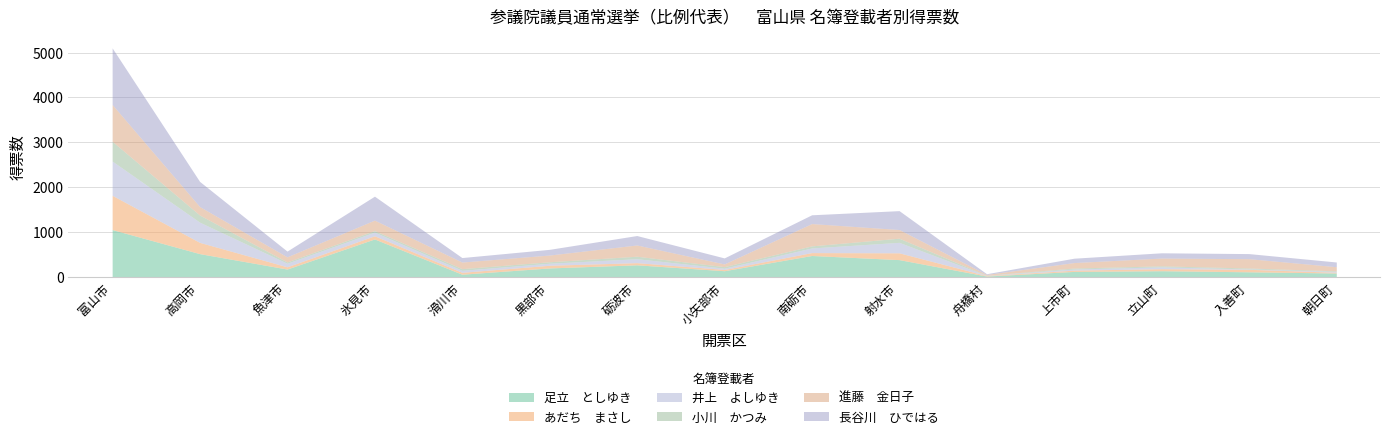

Reading left to right, what are all the values shown in this chart?

足立　としゆき: 1057.1	521.4	178.1	848.1	63.0	202.5	272.1	140.5	479.9	387.9	22.0	125.0	140.8	116.7	89.8
あだち　まさし: 762.9	250.6	49.9	70.9	42.0	59.5	47.9	28.5	64.1	151.1	10.0	28.0	45.2	55.3	16.2
井上　よしゆき: 763.6	450.8	80.0	82.0	44.9	45.9	88.0	27.9	104.0	233.7	5.0	26.0	41.0	9.0	19.1
小川　かつみ: 440.2	158.8	28.0	33.0	37.0	32.0	55.4	35.0	46.0	92.0	3.0	21.5	22.0	20.0	13.0
進藤　金日子: 819.0	189.0	114.0	234.0	147.0	150.0	251.0	60.0	497.0	194.0	18.0	122.0	174.0	208.0	92.0
長谷川　ひではる: 1261.0	559.8	127.8	532.9	99.8	126.8	209.8	133.9	195.3	420.1	16.0	97.0	116.7	113.0	105.0